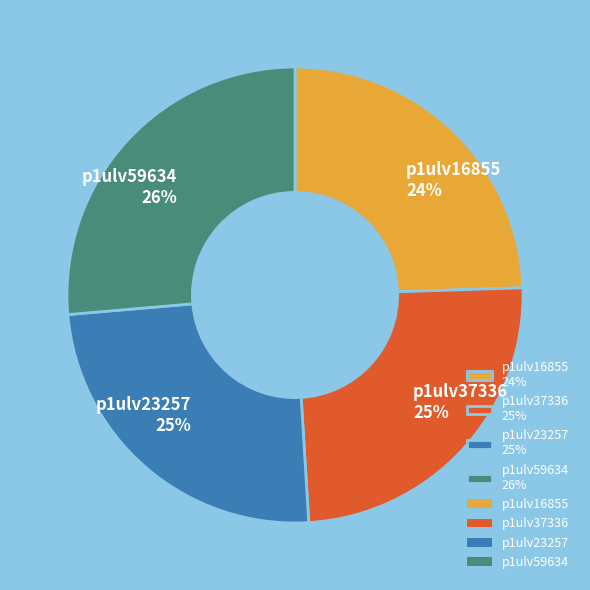

Is there a majority slice in this chart?

No